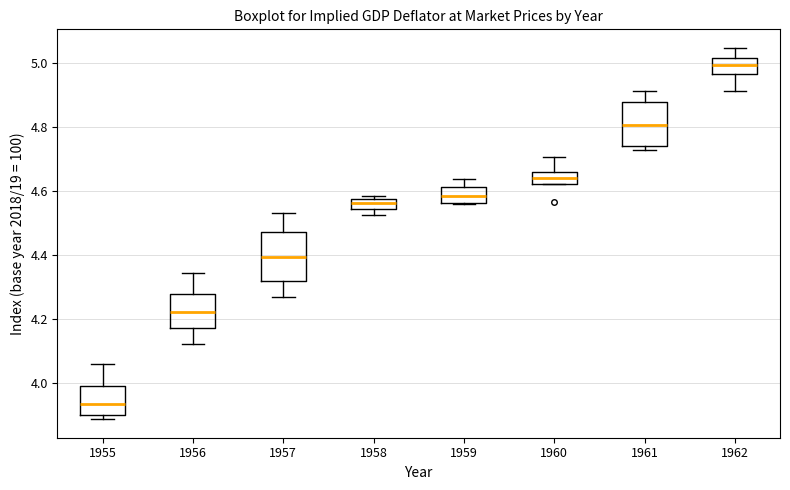

Where does the lower whisker of the box at x = 1962 end on the y-axis? The values are not printed on the chart, so give them approximately, as read against the axis.

4.92